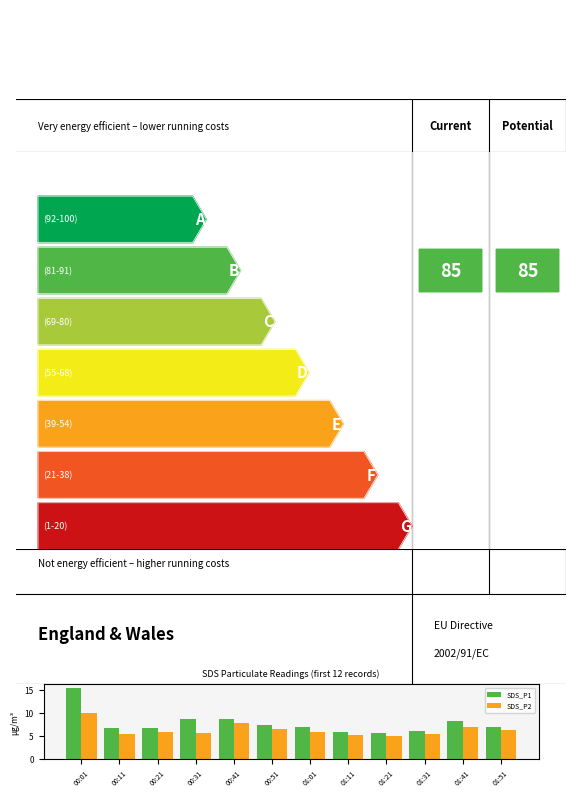

Rank the series by their maximum value, from highest to lowest.

SDS_P1, SDS_P2